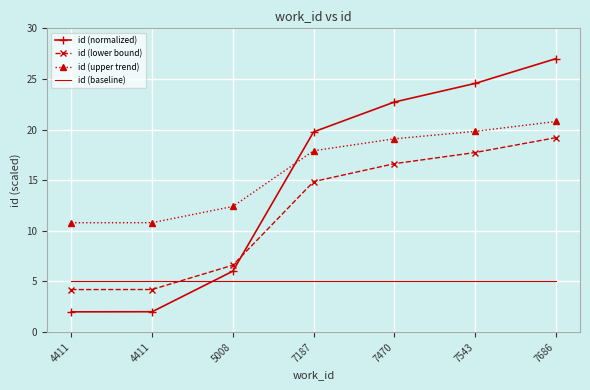

Reading left to right, transcribe all the data shown in this chart.

id (normalized): 2.0	2.0	6.0	19.8	22.7	24.6	27.0
id (lower bound): 4.2	4.2	6.6	14.9	16.6	17.7	19.2
id (upper trend): 10.8	10.8	12.4	17.9	19.1	19.8	20.8
id (baseline): 5.0	5.0	5.0	5.0	5.0	5.0	5.0